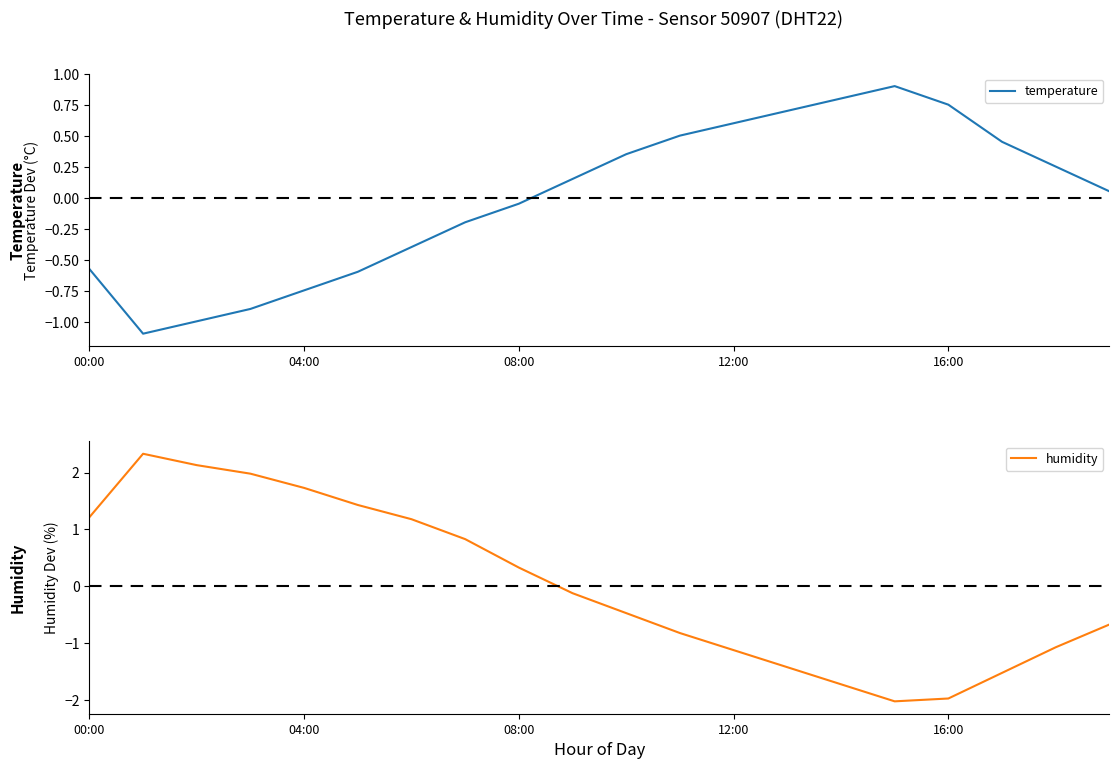

The temperature series shows 0.5 at 16:00. True or false?

False